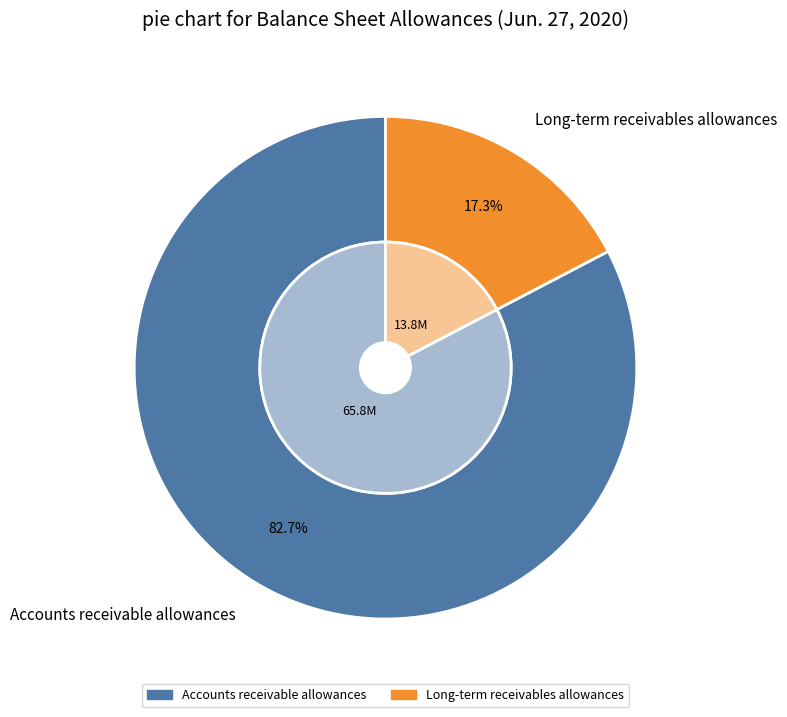

To the nearest percent, what percentage of the pie is Long-term receivables allowances?

17%